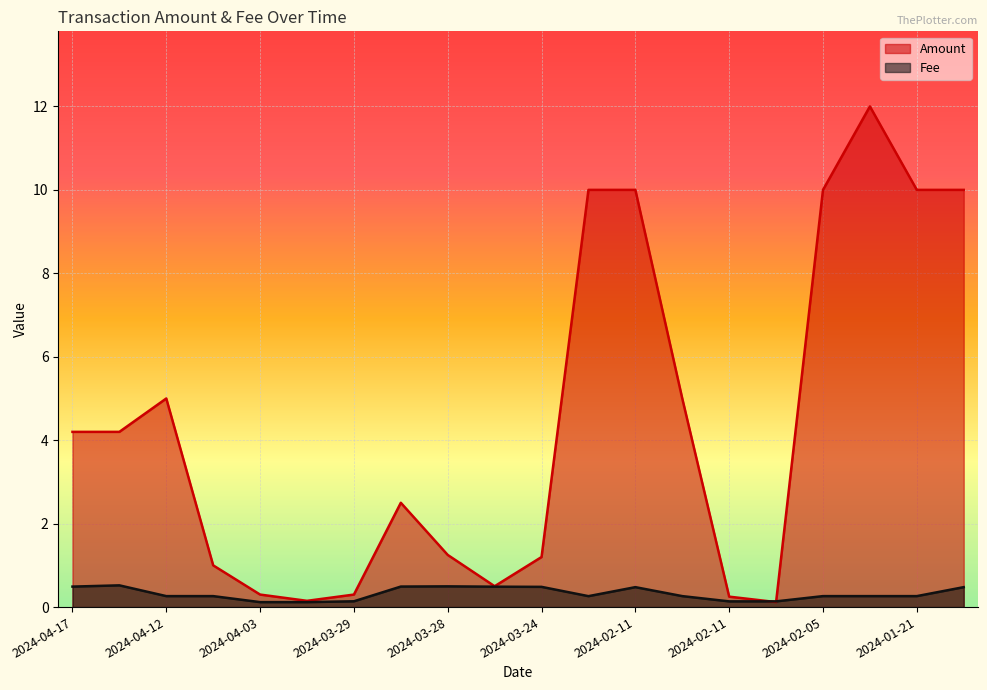

Which category has the lowest value in the Fee series?

2024-04-03